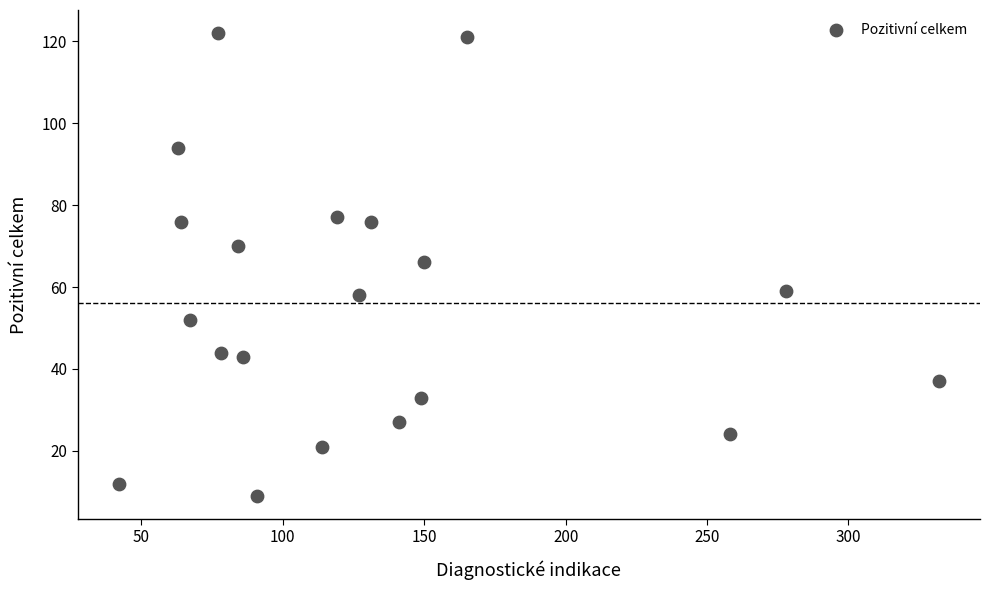

What is the range of X values (max minus min)?

290